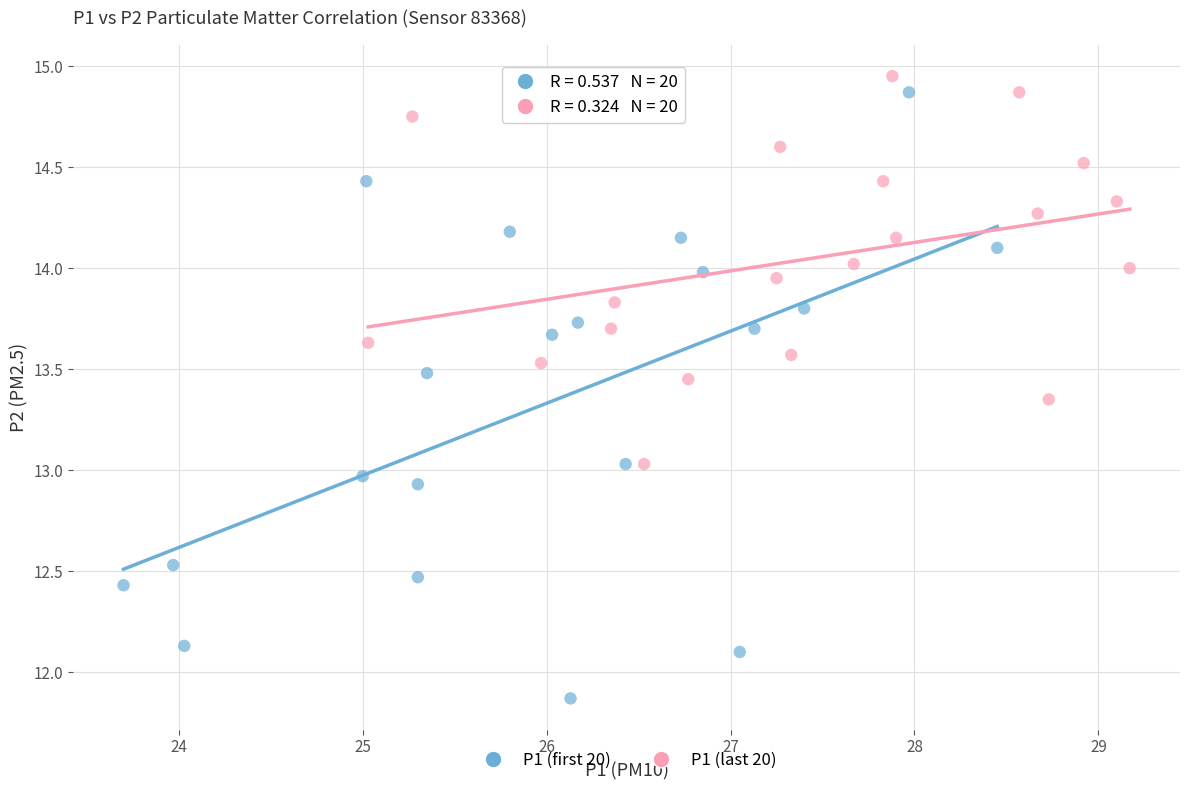

Which series reaches the minimum Y coordinate?

P1 (first 20)